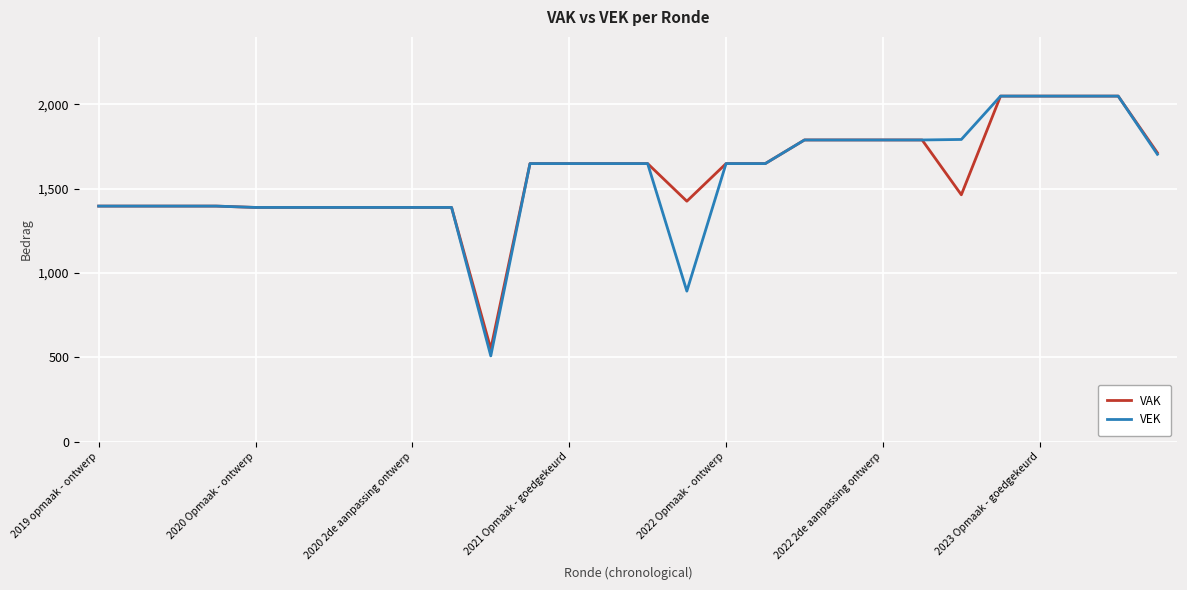

Which series has the largest range (max minus min)?

VEK